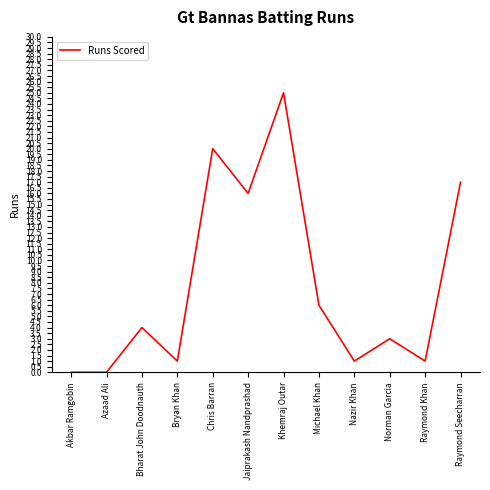

Read the value at Raymond Seecharran.

17